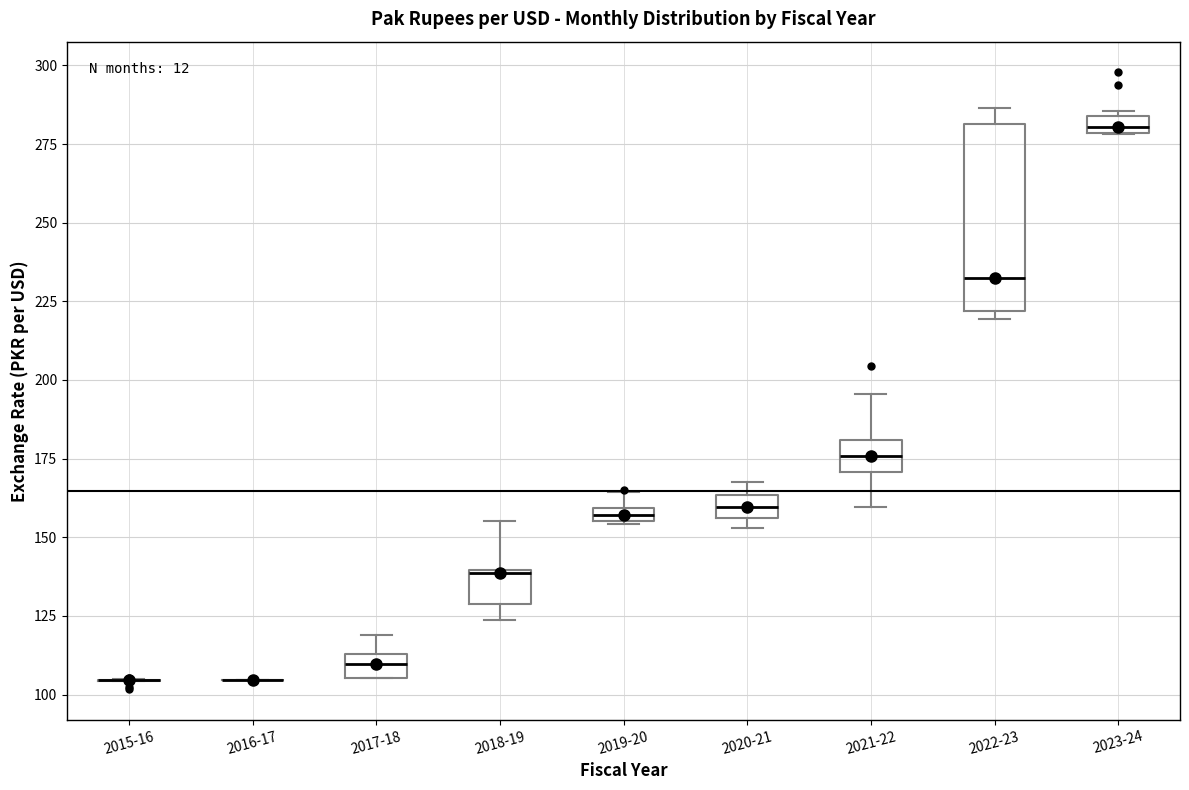

Where is the lower edge of the box for 2021-22 on the y-axis? The values are not printed on the chart, so give them approximately, as read against the axis.

170